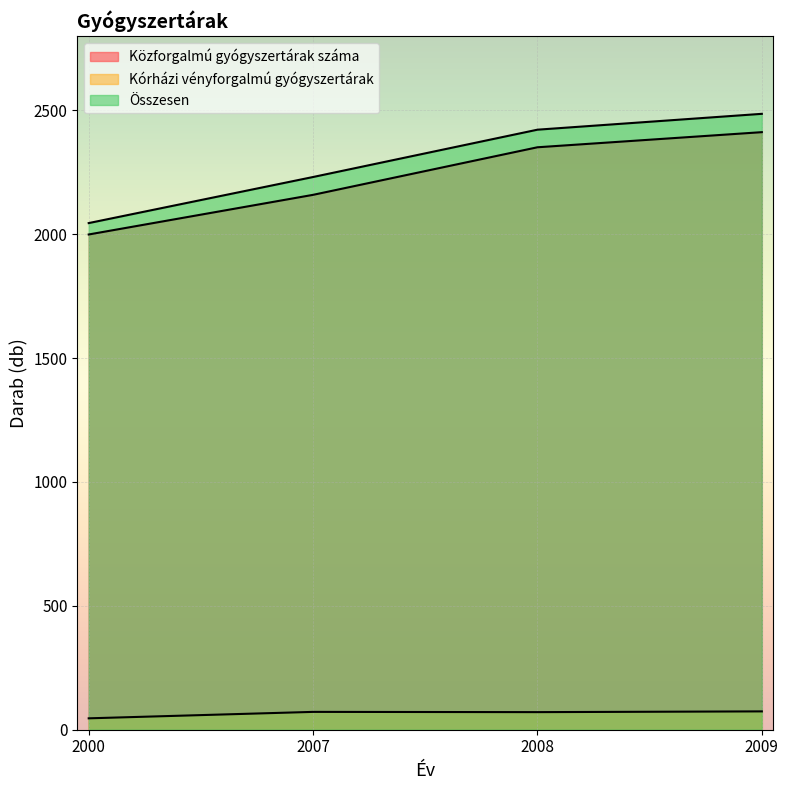

The value of Közforgalmú gyógyszertárak száma at 2007 is 2159. True or false?

True